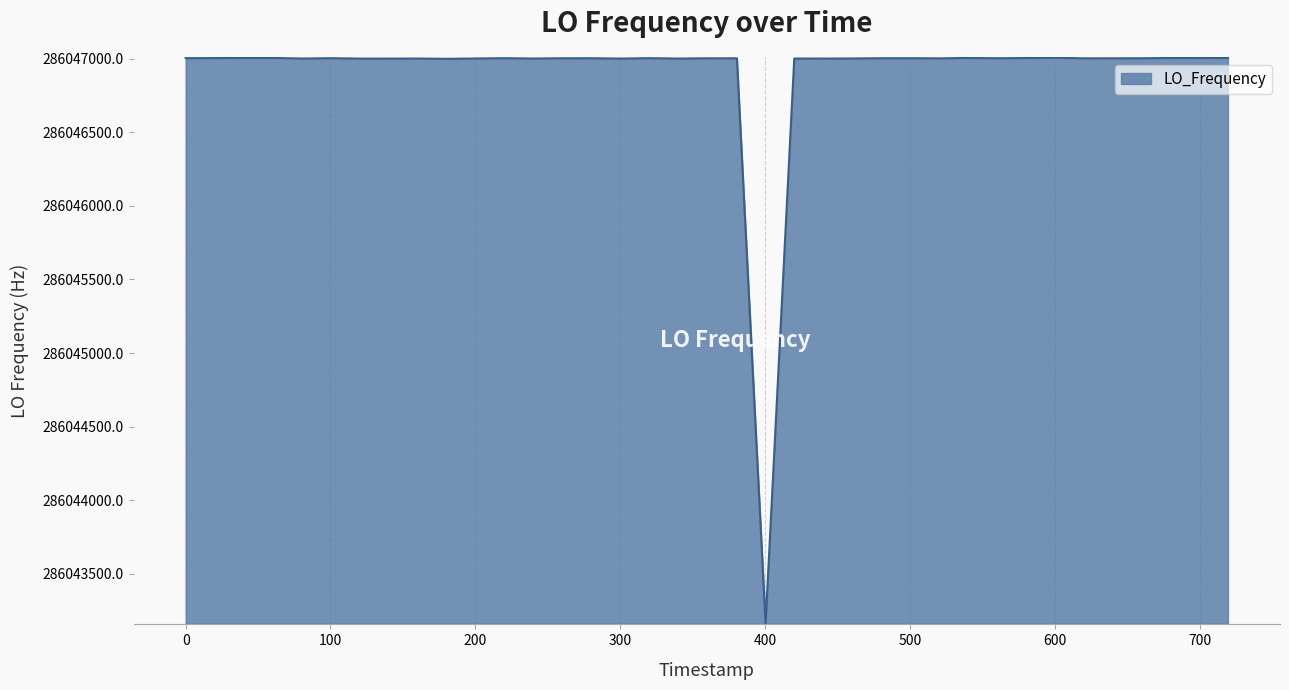

What is the greatest value displayed?

286047005.5